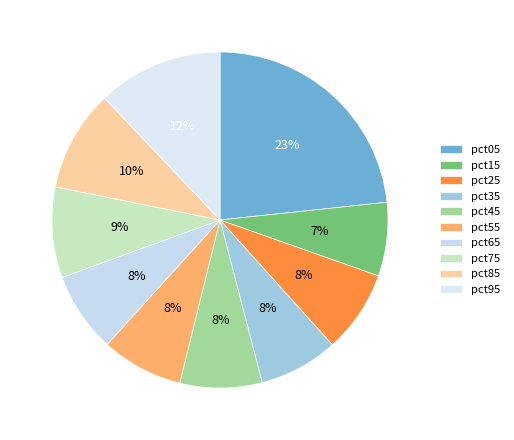

What portion of the pie excludes pct35?

92.4%